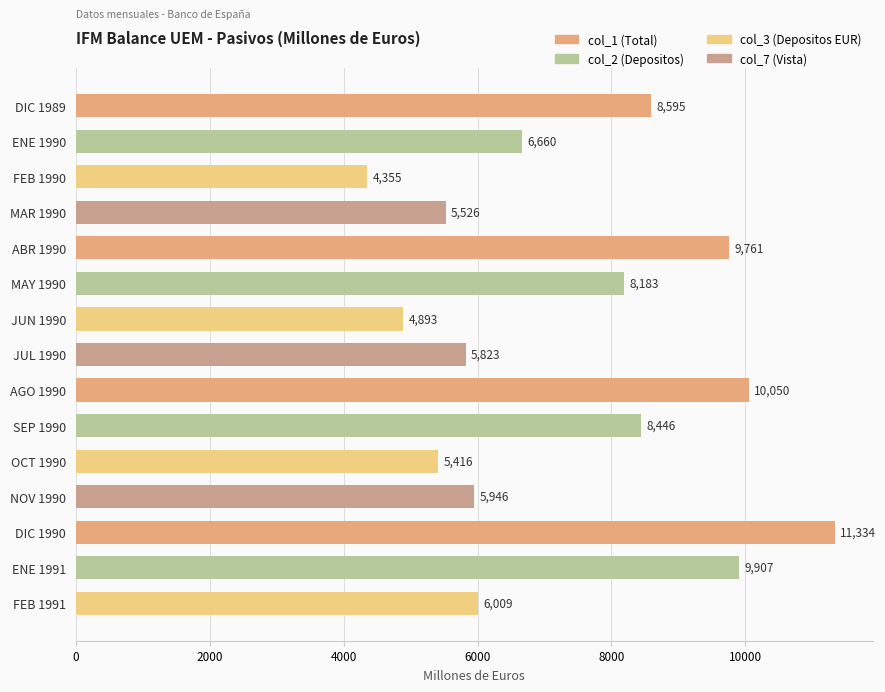

What is the change in value from JUN 1990 to NOV 1990?

+1053